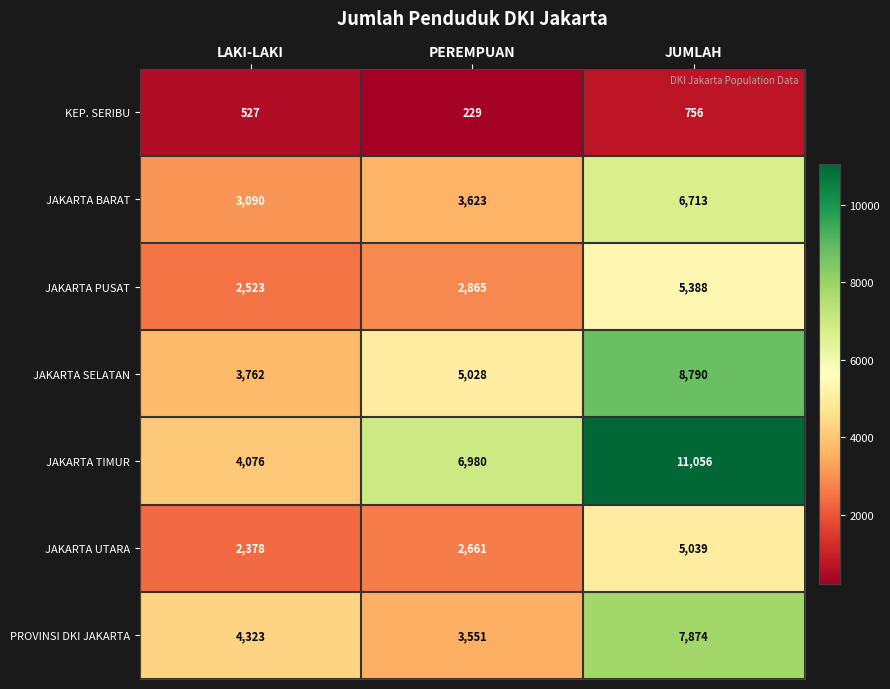

Is it true that JAKARTA PUSAT equals 2865 at PEREMPUAN?

True